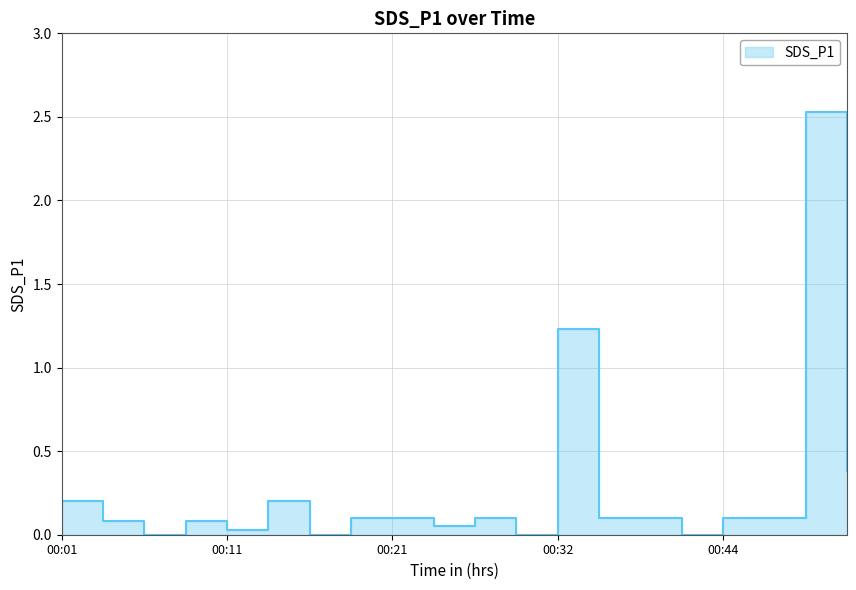

Rank the categories by value from lowest to highest.

00:06, 00:16, 00:29, 00:41, 00:11, 00:24, 00:03, 00:08, 00:18, 00:21, 00:27, 00:36, 00:38, 00:44, 00:47, 00:01, 00:13, 00:52, 00:32, 00:50